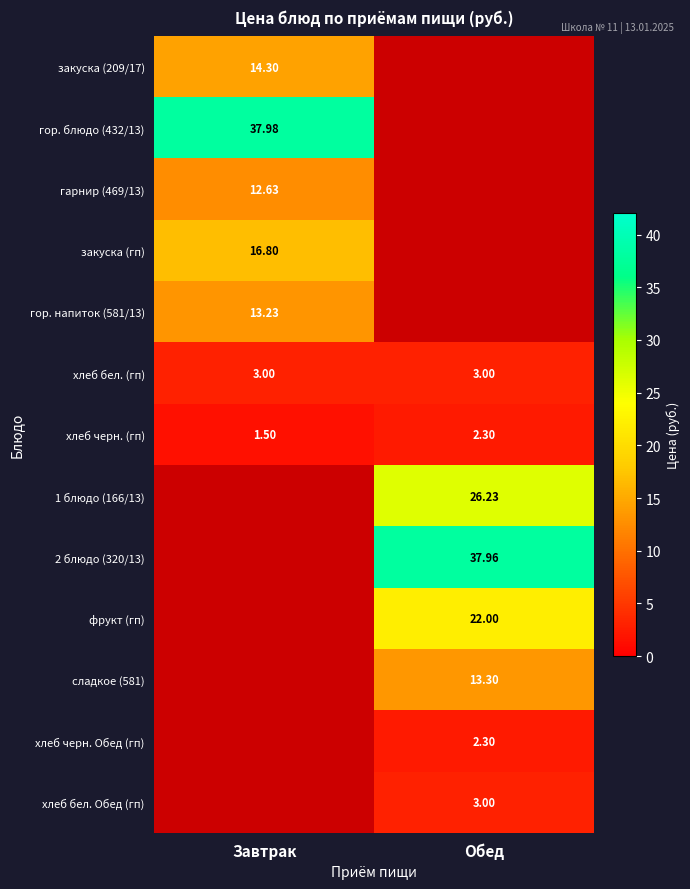

True or false: 1 блюдо (166/13) has a value of 0.0 at Завтрак.

True